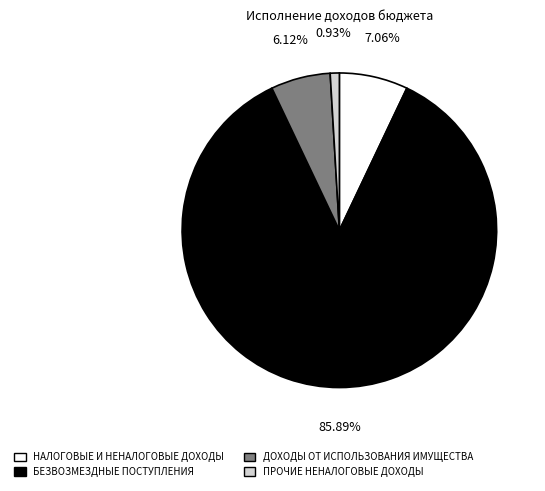

Is there any slice that represents more than half of the pie?

Yes